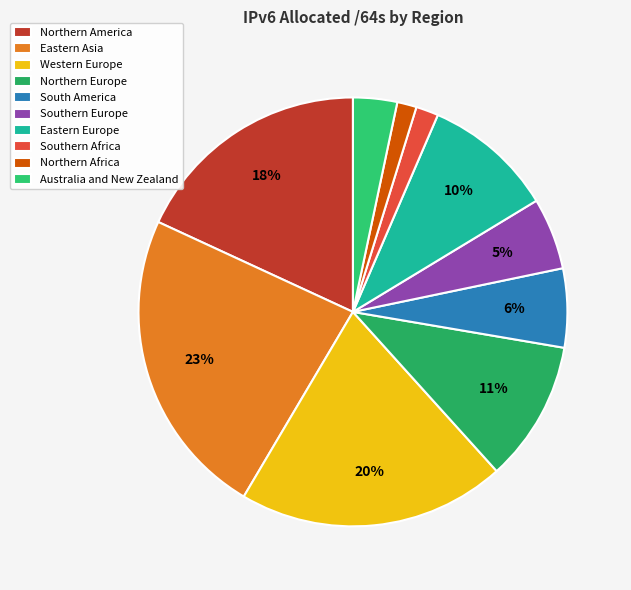

Is it true that Southern Europe is 5% of the pie?

True